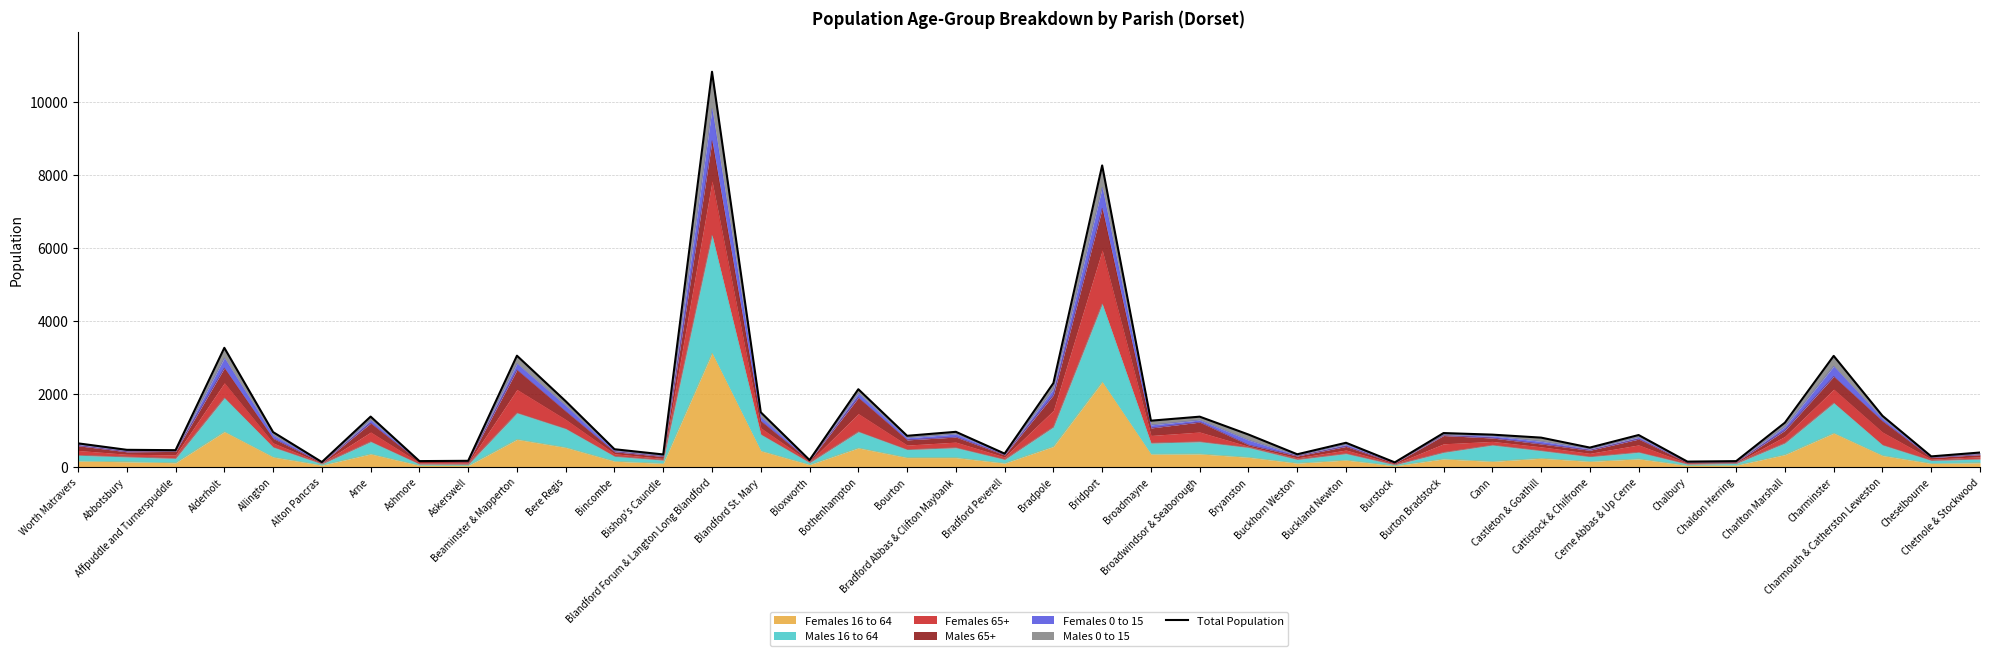

List the labels in order of value, smallest first.

Burstock, Alton Pancras, Chalbury, Chaldon Herring, Ashmore, Askerswell, Bloxworth, Cheselbourne, Bishop's Caundle, Buckhorn Weston, Bradford Peverell, Chetnole & Stockwood, Affpuddle and Turnerspuddle, Abbotsbury, Bincombe, Cattistock & Chilfrome, Worth Matravers, Buckland Newton, Castleton & Goathill, Bourton, Cerne Abbas & Up Cerne, Cann, Bryanston, Burton Bradstock, Allington, Bradford Abbas & Clifton Maybank, Charlton Marshall, Broadmayne, Broadwindsor & Seaborough, Arne, Charmouth & Catherston Leweston, Blandford St. Mary, Bere Regis, Bothenhampton, Bradpole, Charminster, Beaminster & Mapperton, Alderholt, Bridport, Blandford Forum & Langton Long Blandford